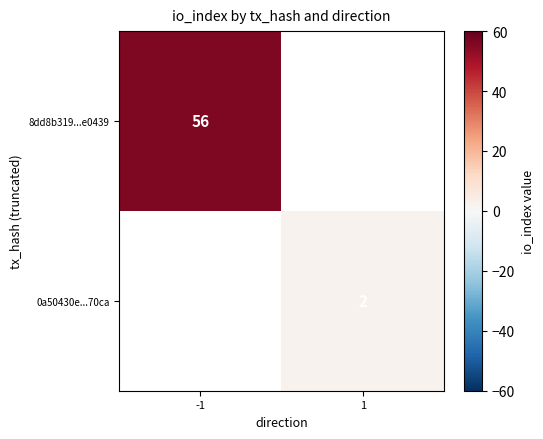

Is it true that 8dd8b319...e0439 equals 56 at -1?

True